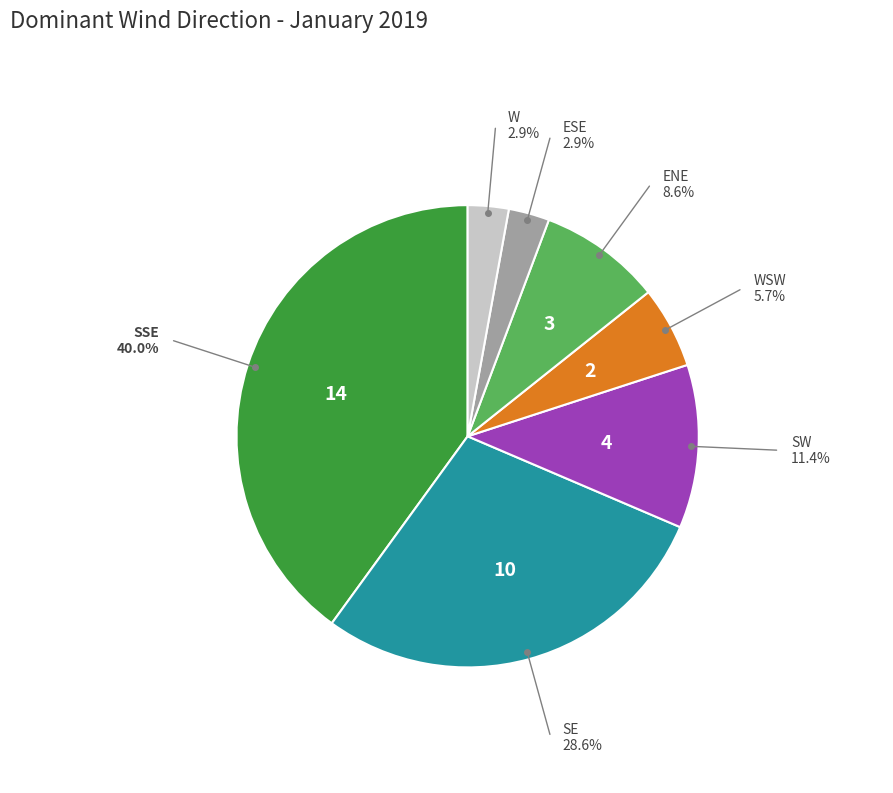

Does any single category account for the majority?

No